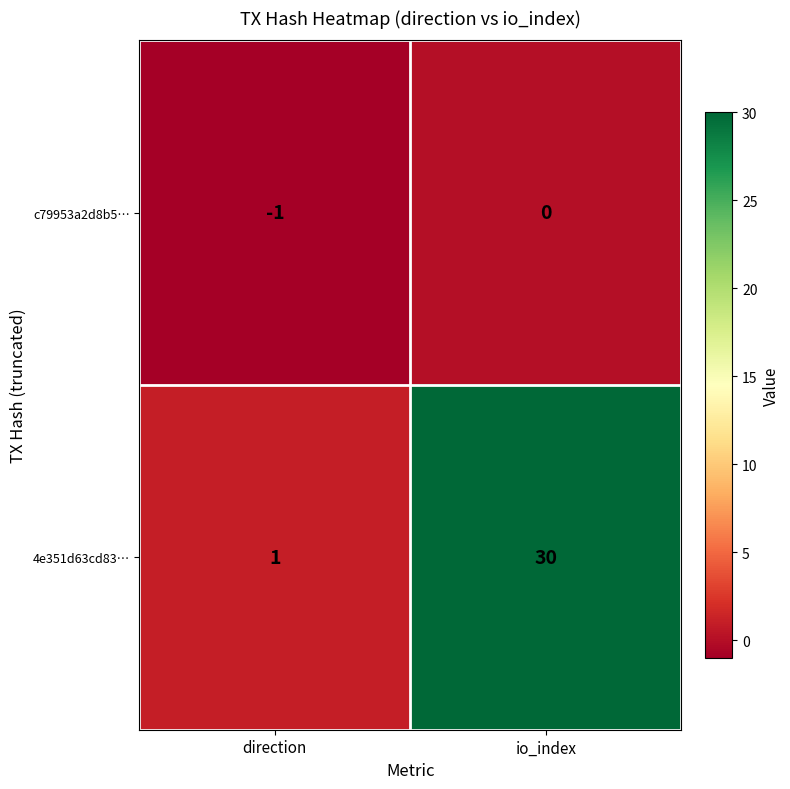

Reading left to right, transcribe all the data shown in this chart.

c79953a2d8b5…: direction=-1	io_index=0
4e351d63cd83…: direction=1	io_index=30